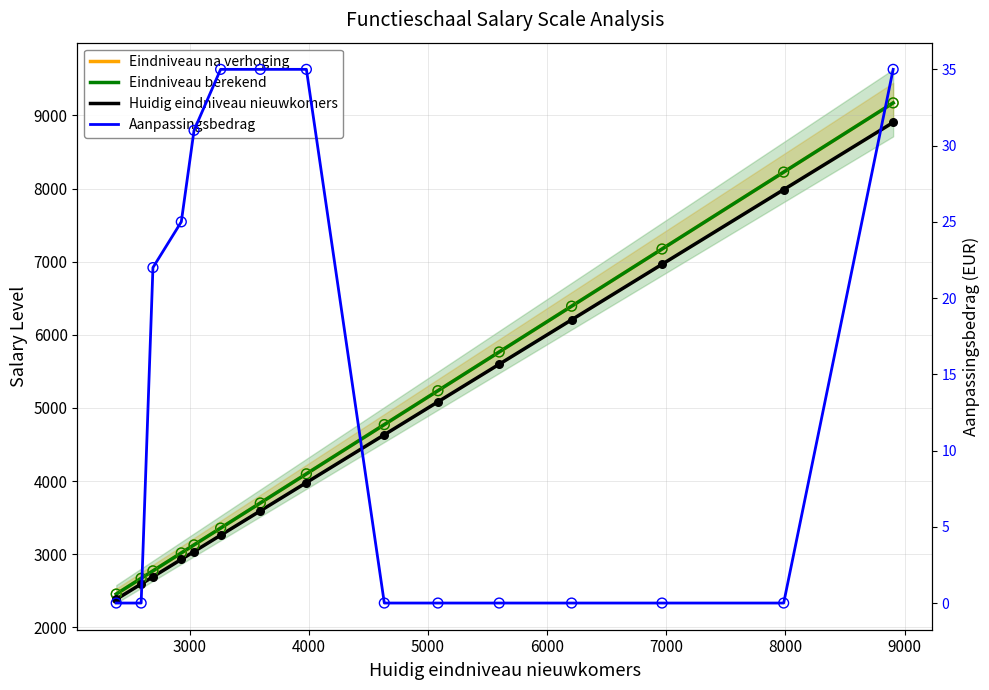

At how many categories does at least one series exceed 6312?

4